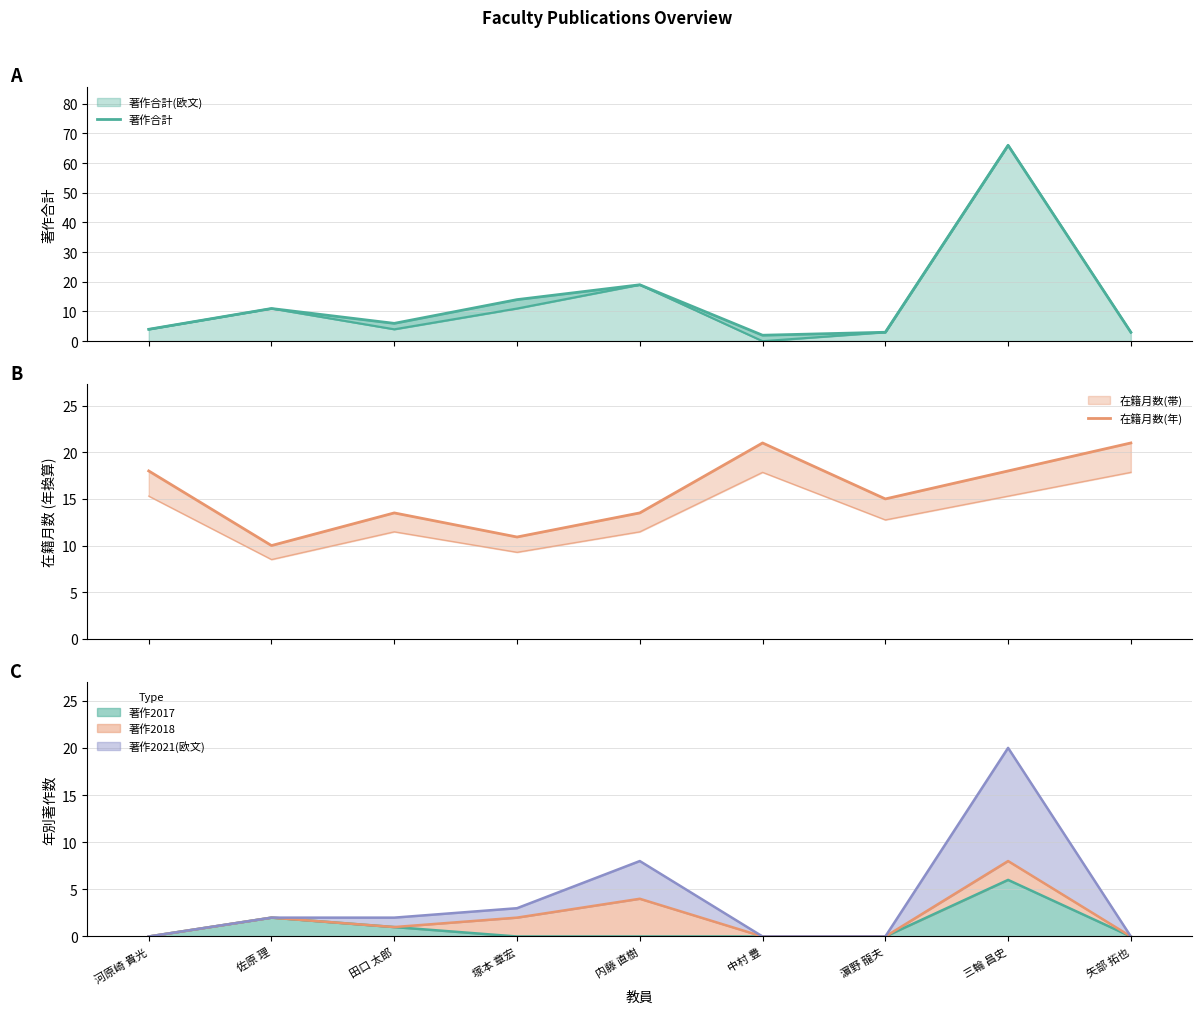

List the labels in order of 著作合計 value, largest first.

三輪 昌史, 内藤 直樹, 塚本 章宏, 佐原 理, 田口 太郎, 河原崎 貴光, 濵野 龍夫, 矢部 拓也, 中村 豊